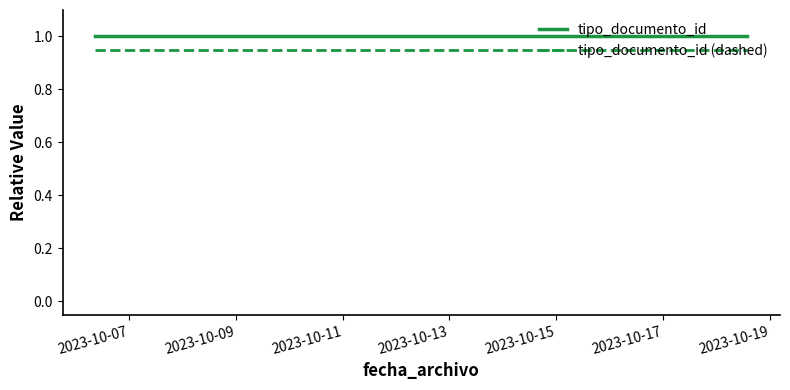

What is the maximum value for tipo_documento_id?

1.0